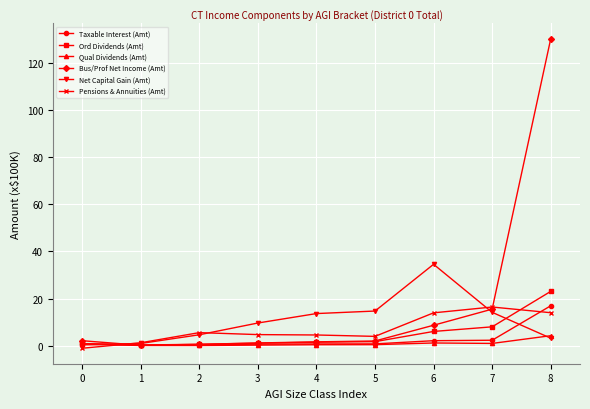

What are all the series names shown in the legend?

Taxable Interest (Amt), Ord Dividends (Amt), Qual Dividends (Amt), Bus/Prof Net Income (Amt), Net Capital Gain (Amt), Pensions & Annuities (Amt)